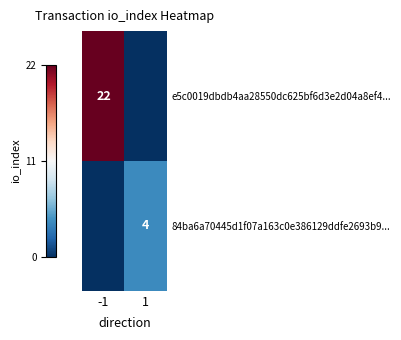

The e5c0019dbdb4aa28550dc625bf6d3e2d04a8ef4... series shows 4 at -1. True or false?

False